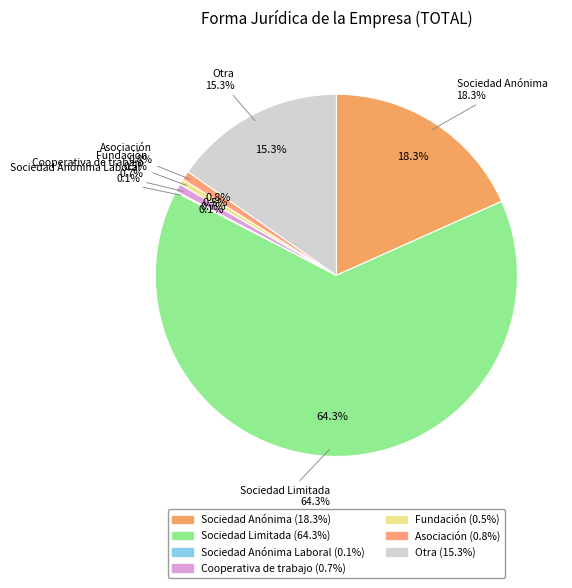

Which slice is the smallest?

Sociedad Anónima Laboral